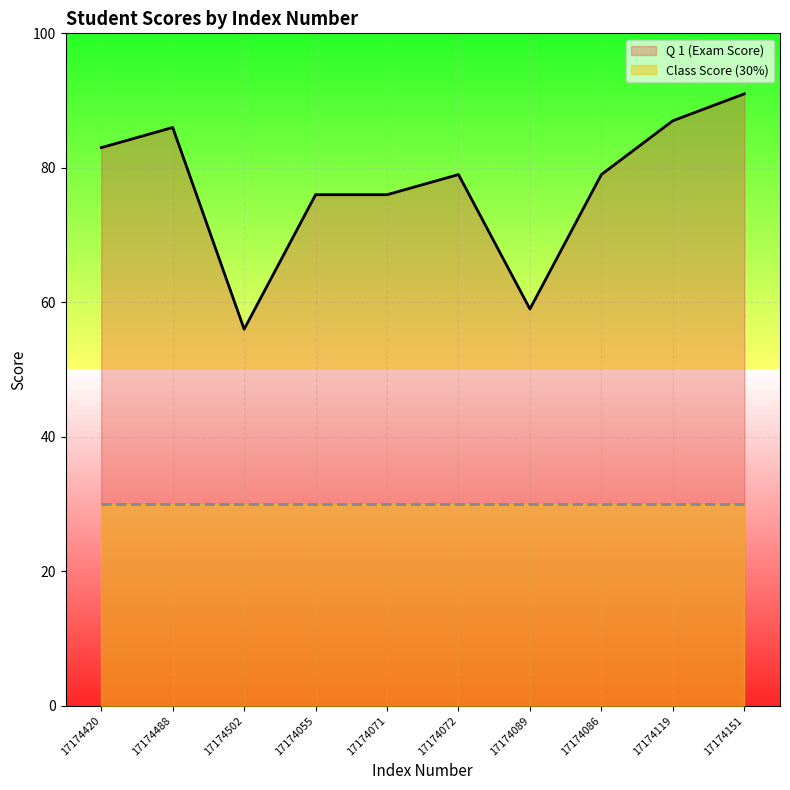

What is the label of the 2nd point from the right?

17174119